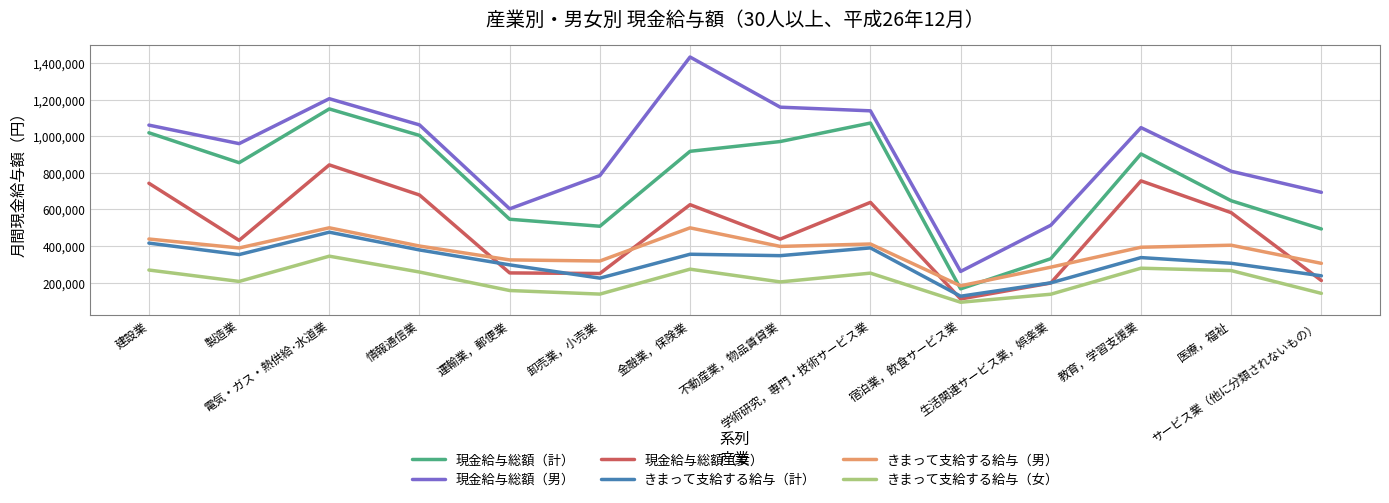

True or false: 現金給与総額（男） has a value of 1138300 at 学術研究，専門・技術サービス業.

True